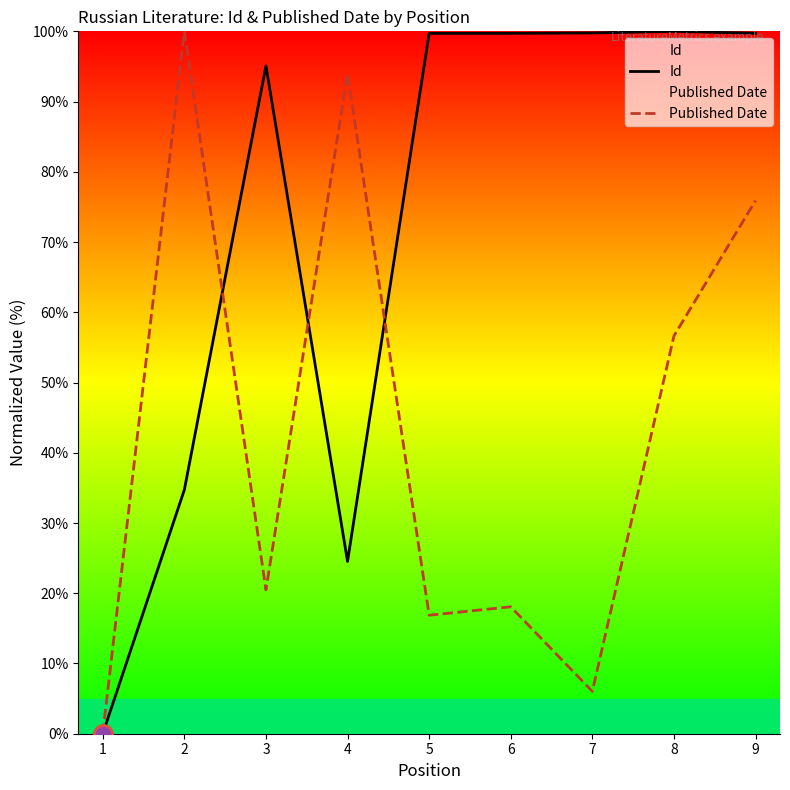

Does the chart display data point markers on the line(s)?

No